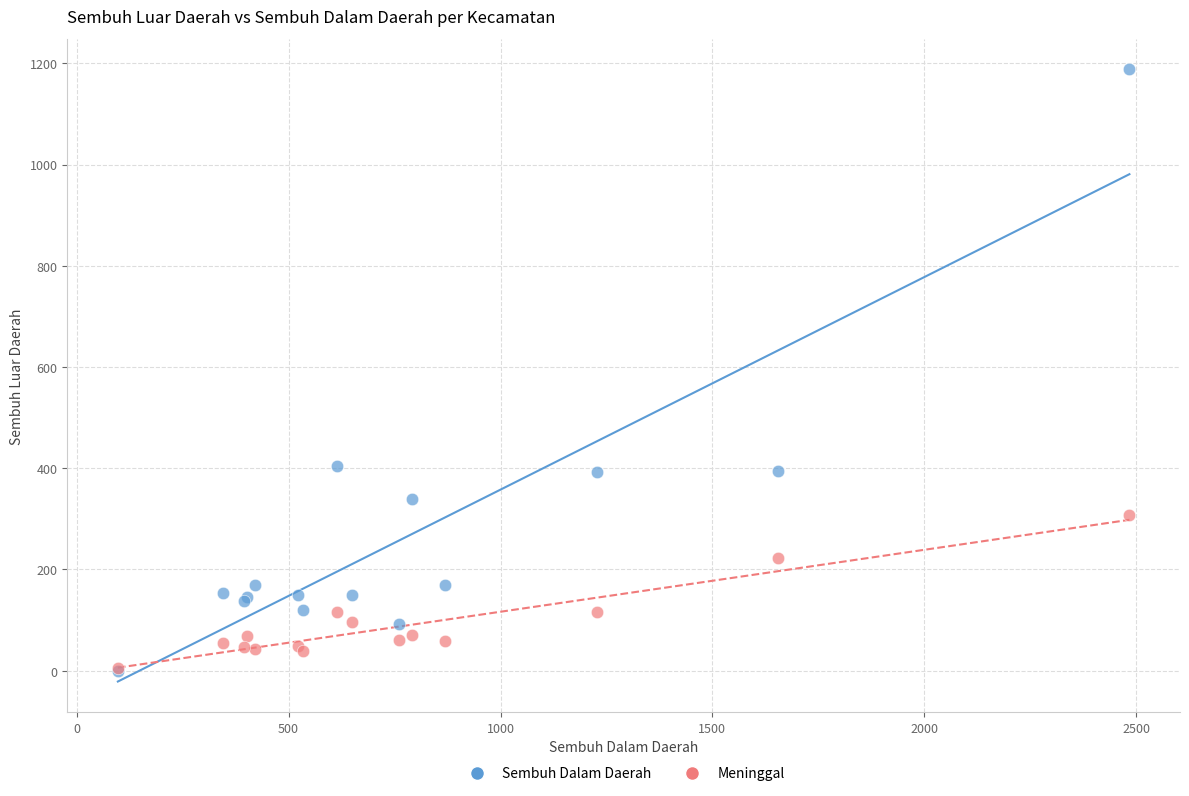

What are all the series names shown in the legend?

Sembuh Dalam Daerah, Meninggal